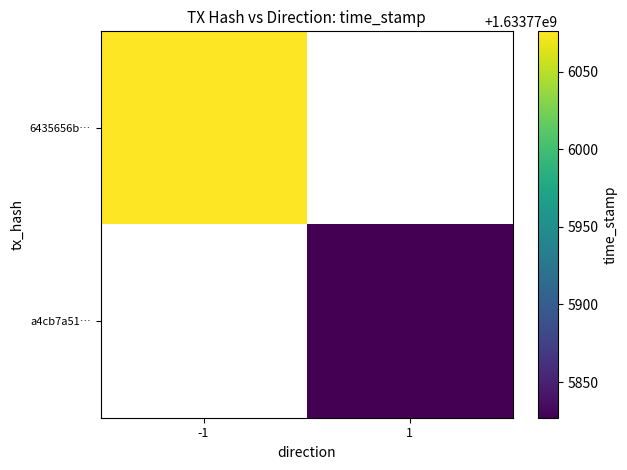

Reading left to right, what are all the values shown in this chart?

6435656bd14ba1485fa51b0a69b697bfcde35a2: 0=-1	1=1633776076
a4cb7a51fa3a29b754797f8434567c29bcd7689: 0=1	1=1633775827